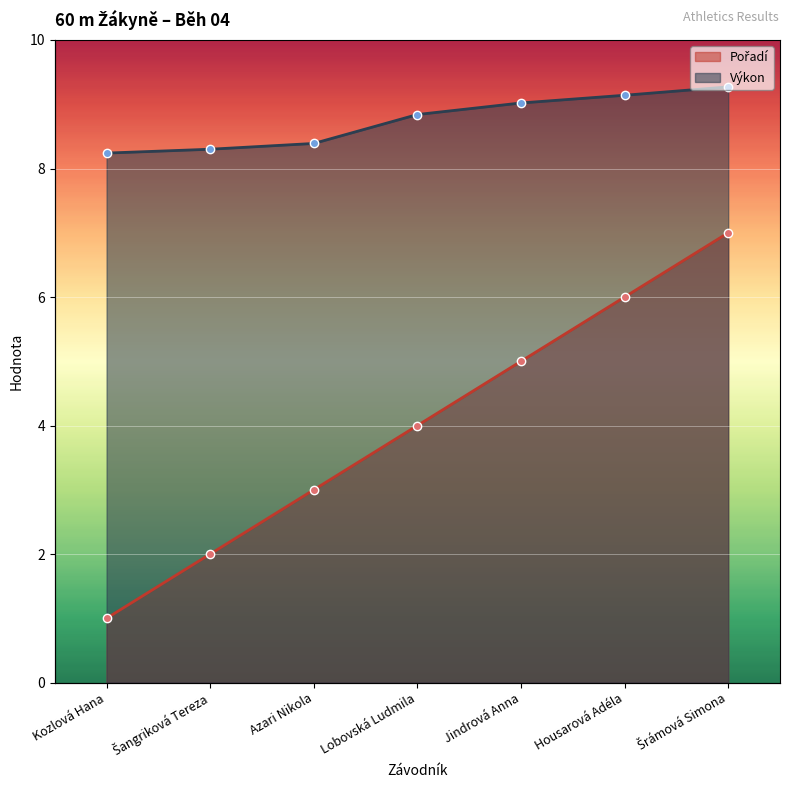

Which series has the largest range (max minus min)?

Pořadí